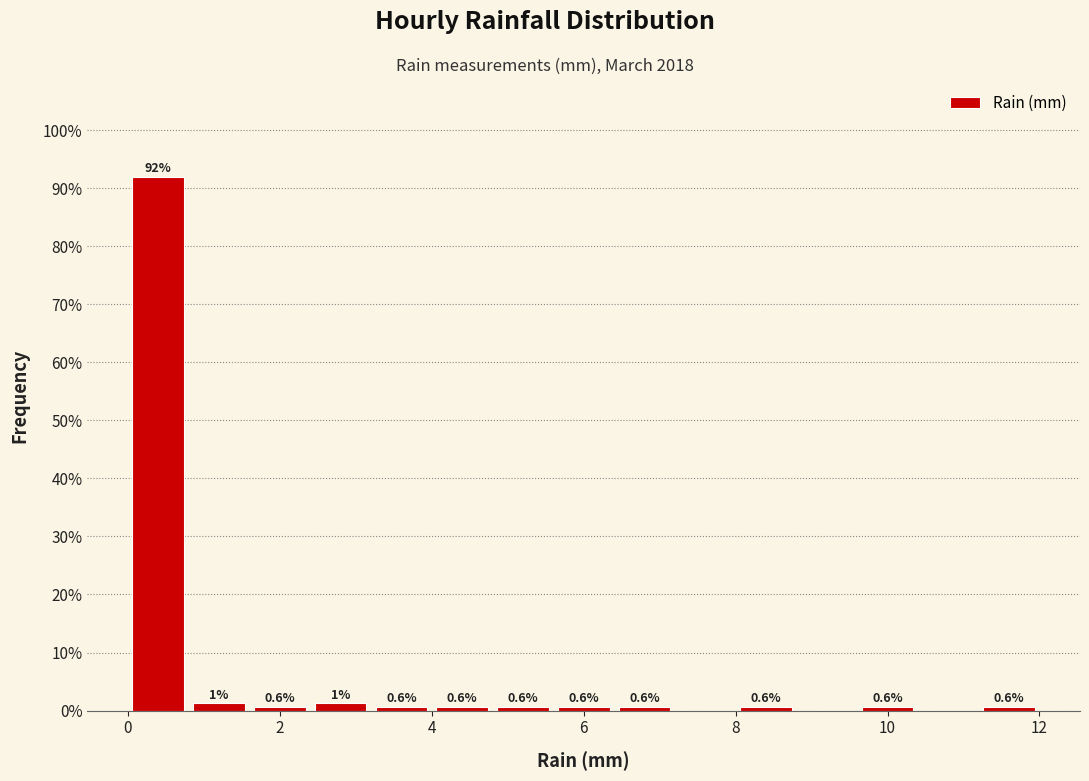

Which range on the x-axis has the tallest bar?

0.0 to 0.8